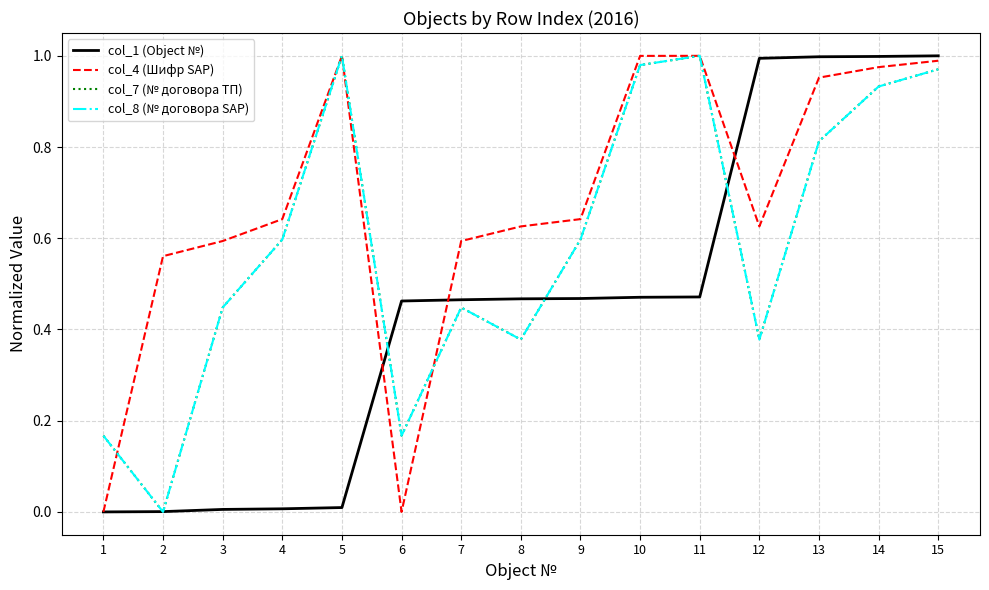

What is the value of the col_4 (Шифр SAP) point at the 3rd from the left?

0.6